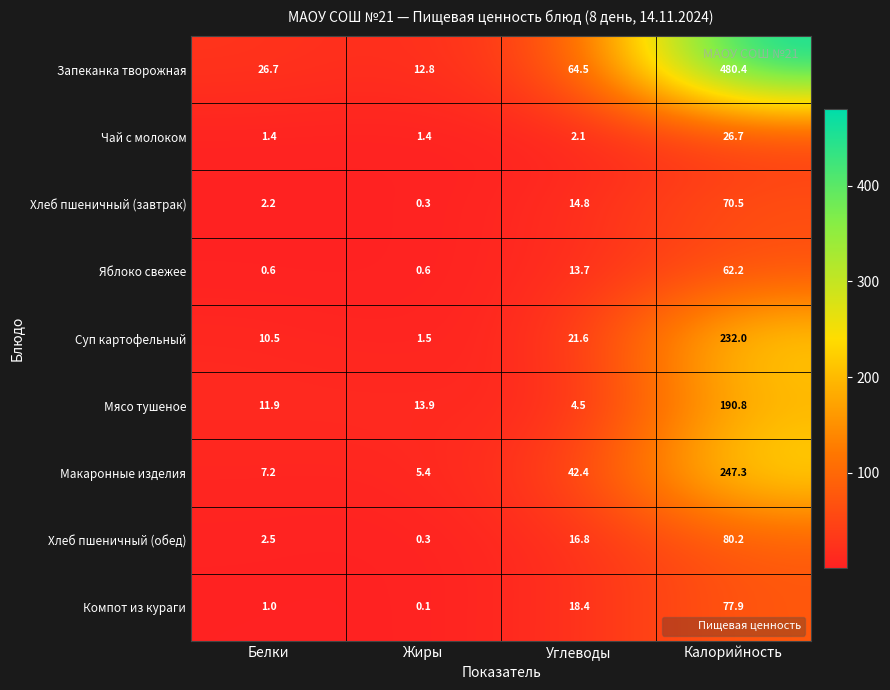

What is the total value across all series at Калорийность?

1468.0